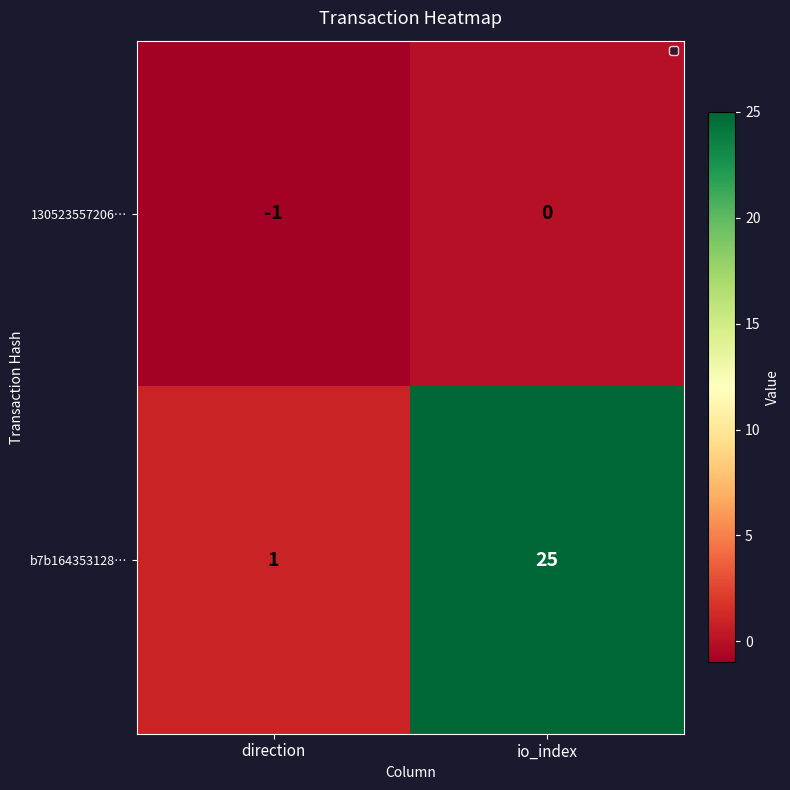

Which series has the largest range (max minus min)?

b7b164353128…